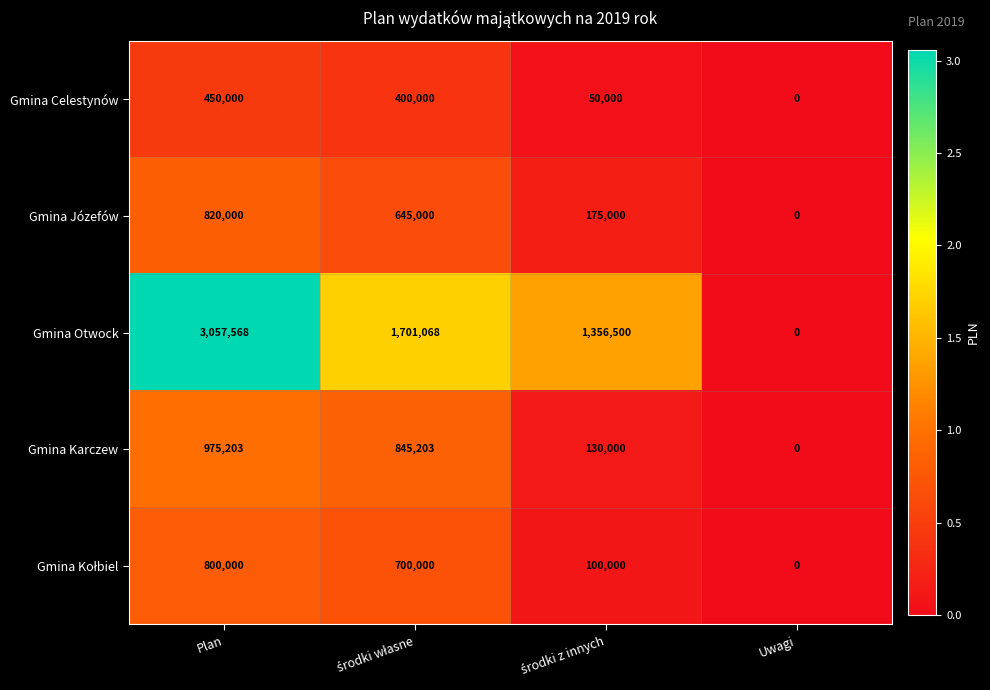

Which series has the largest range (max minus min)?

Gmina Otwock